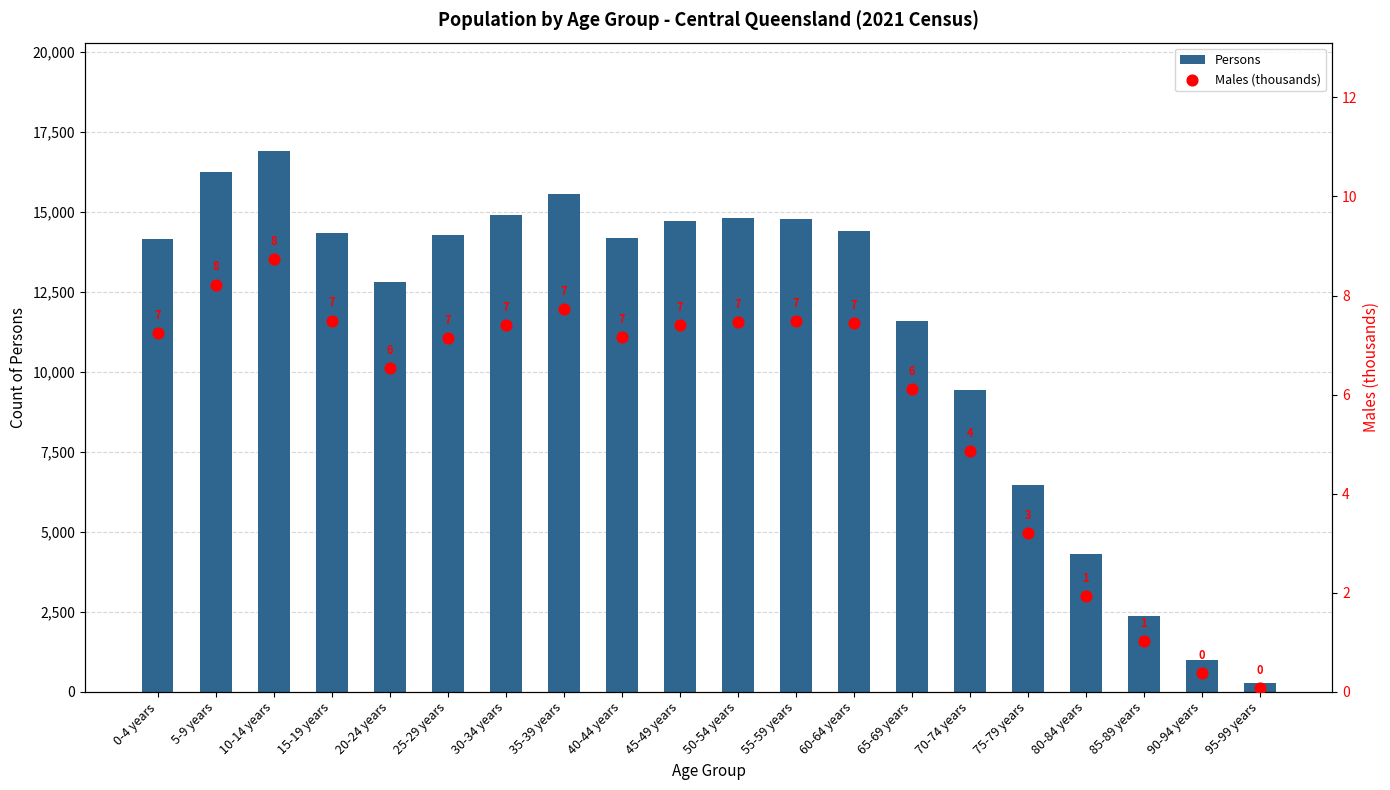

Which series reaches the maximum Y coordinate?

Persons